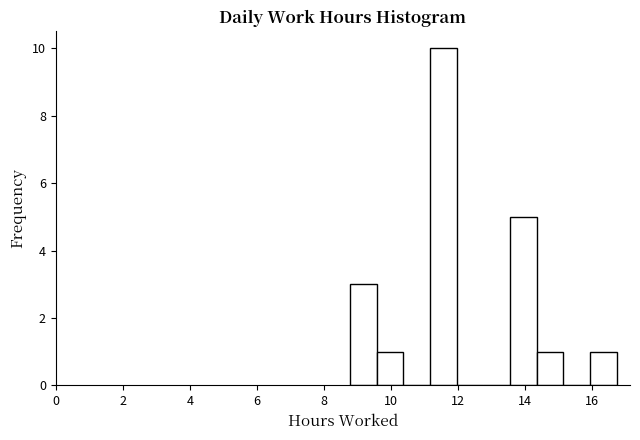

Read against the x-axis, roughly where is the centre of the tallest bar?

11.6